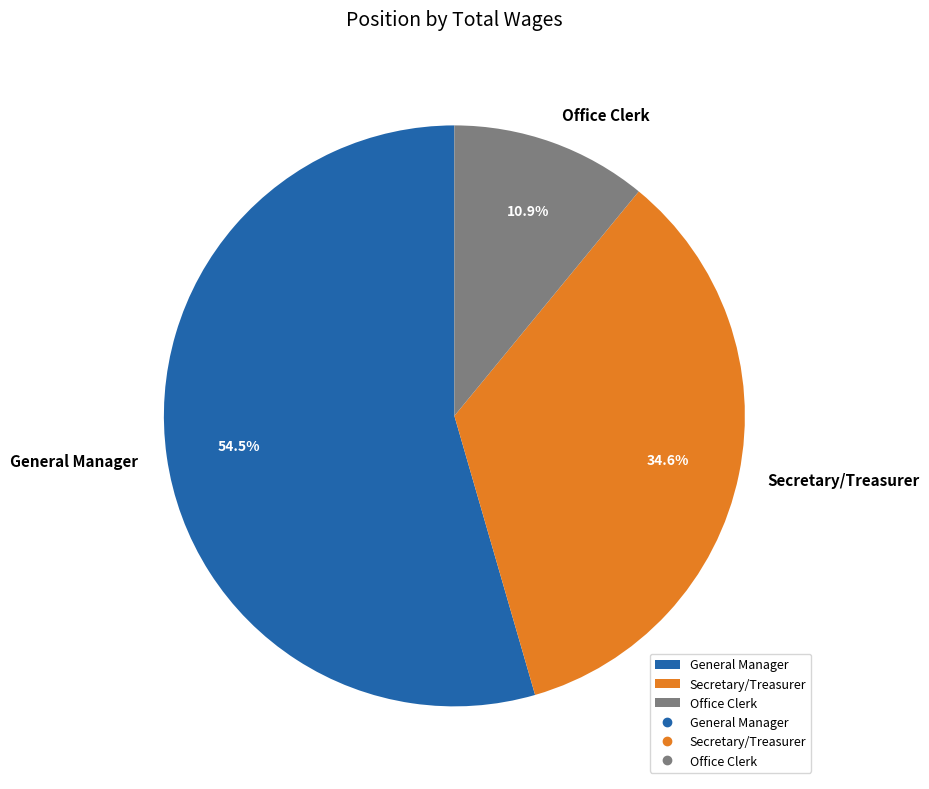

Between Office Clerk and Secretary/Treasurer, which is larger?

Secretary/Treasurer